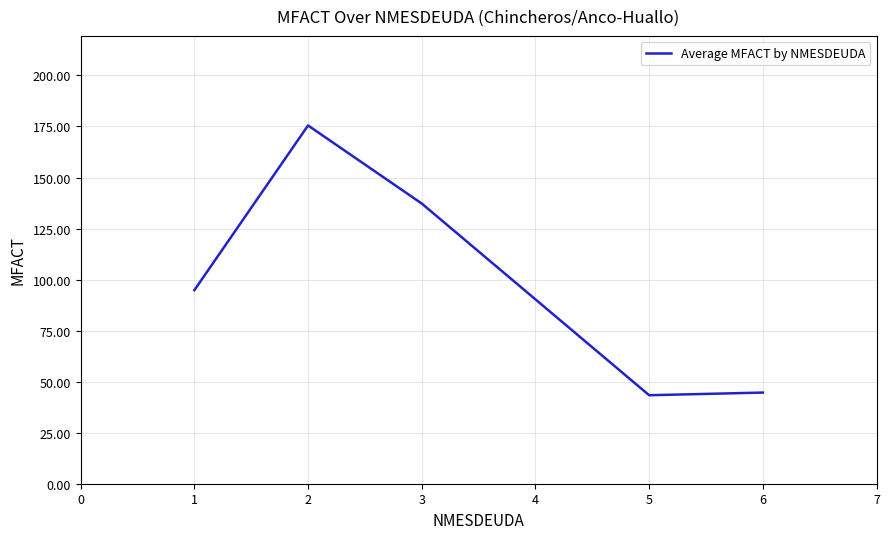

What is the minimum value shown in the chart?

43.4